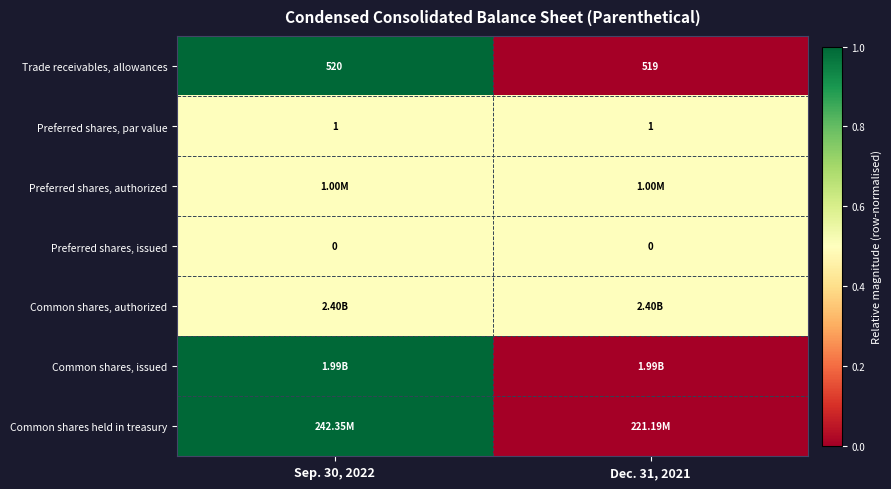

What is the difference between the maximum and minimum values in the Trade receivables, allowances series?

1.0